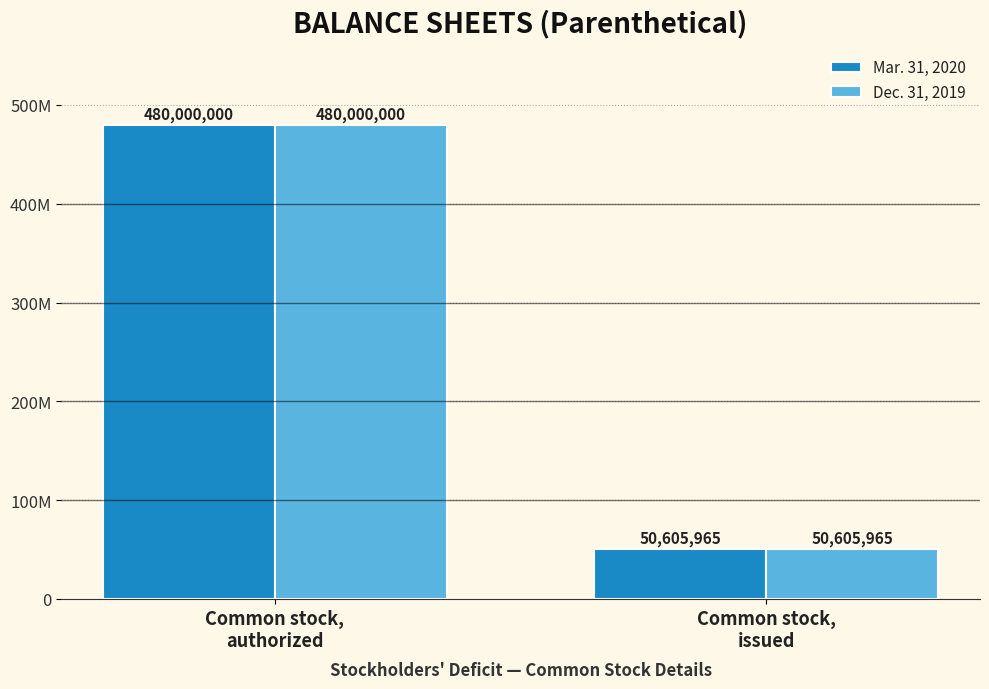

Are the bars horizontal?

No